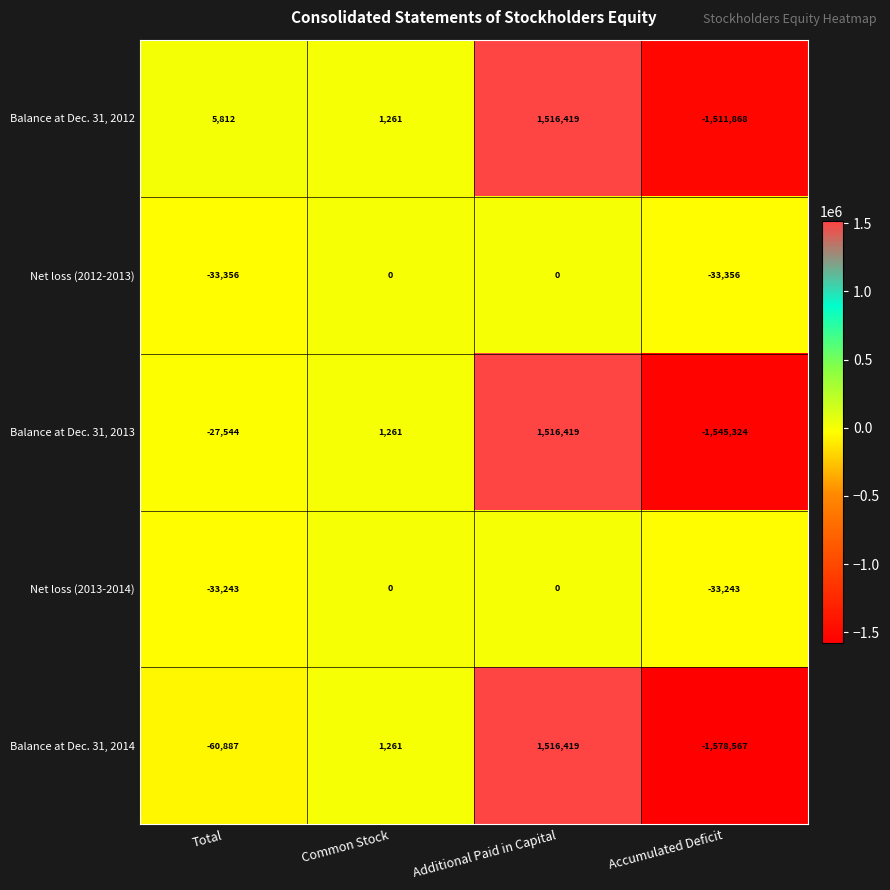

Reading left to right, list all the values displayed in this chart.

Balance at Dec. 31, 2012: Total=5812	Common Stock=1261	Additional Paid in Capital=1516419	Accumulated Deficit=-1511868
Net loss (2012-2013): Total=-33356	Common Stock=0	Additional Paid in Capital=0	Accumulated Deficit=-33356
Balance at Dec. 31, 2013: Total=-27544	Common Stock=1261	Additional Paid in Capital=1516419	Accumulated Deficit=-1545324
Net loss (2013-2014): Total=-33243	Common Stock=0	Additional Paid in Capital=0	Accumulated Deficit=-33243
Balance at Dec. 31, 2014: Total=-60887	Common Stock=1261	Additional Paid in Capital=1516419	Accumulated Deficit=-1578567